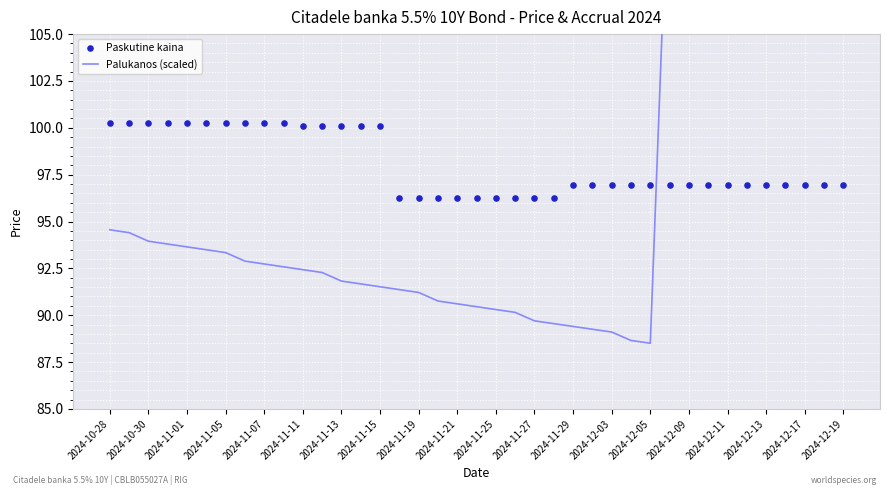

What are all the series names shown in the legend?

Palukanos (scaled), Paskutine kaina